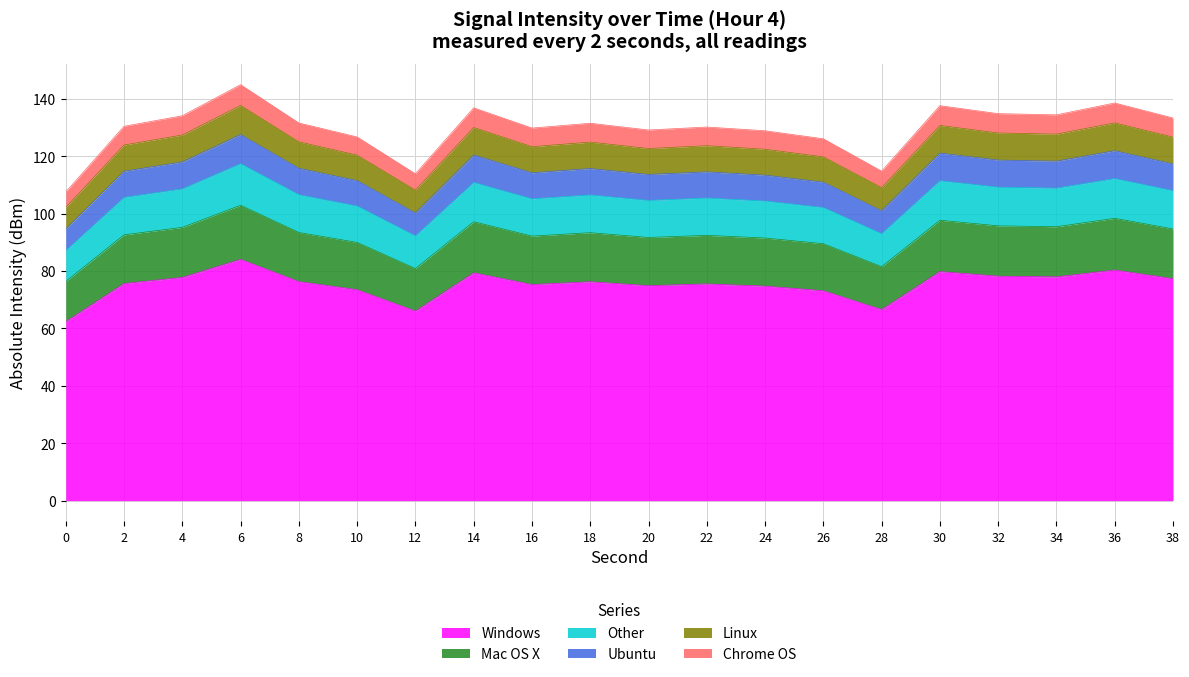

What is the ratio of the value at 34 to the value at 10?

1.1